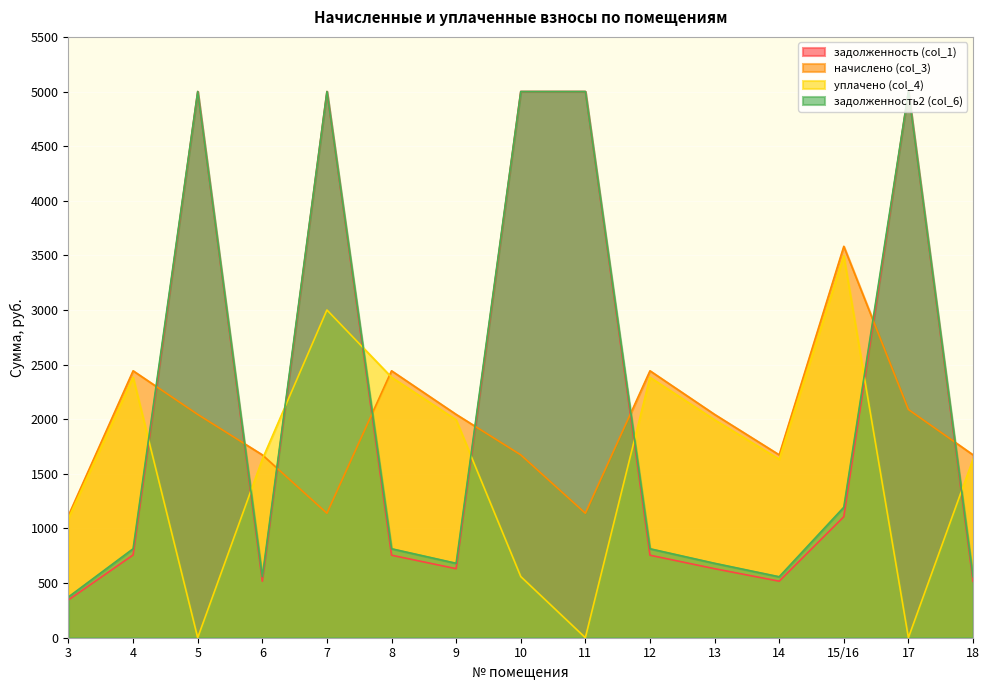

How many interior local peaks does the уплачено (col_4) series have?

4